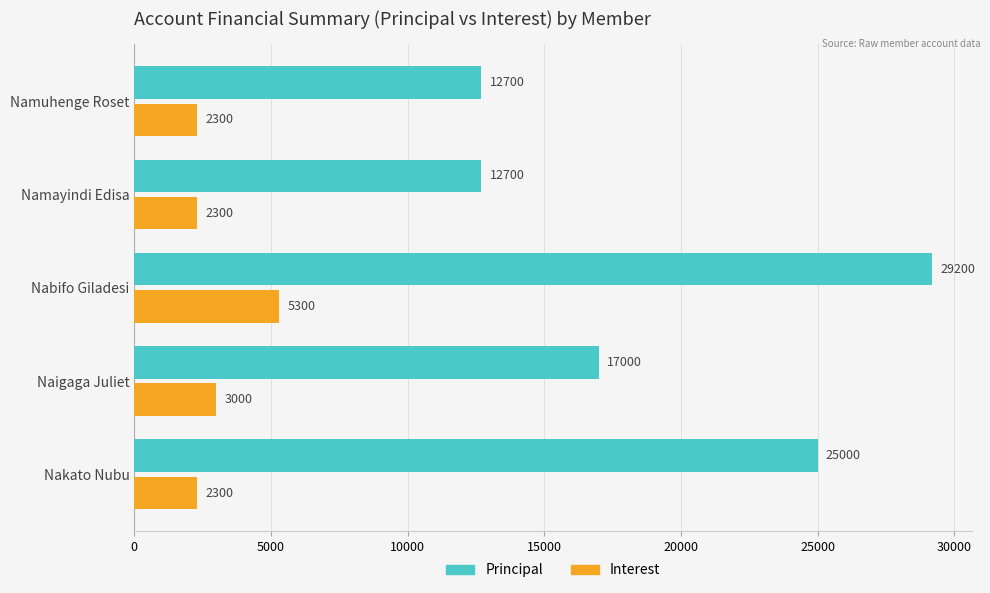

At which category is the sum across all series the highest?

Nabifo Giladesi